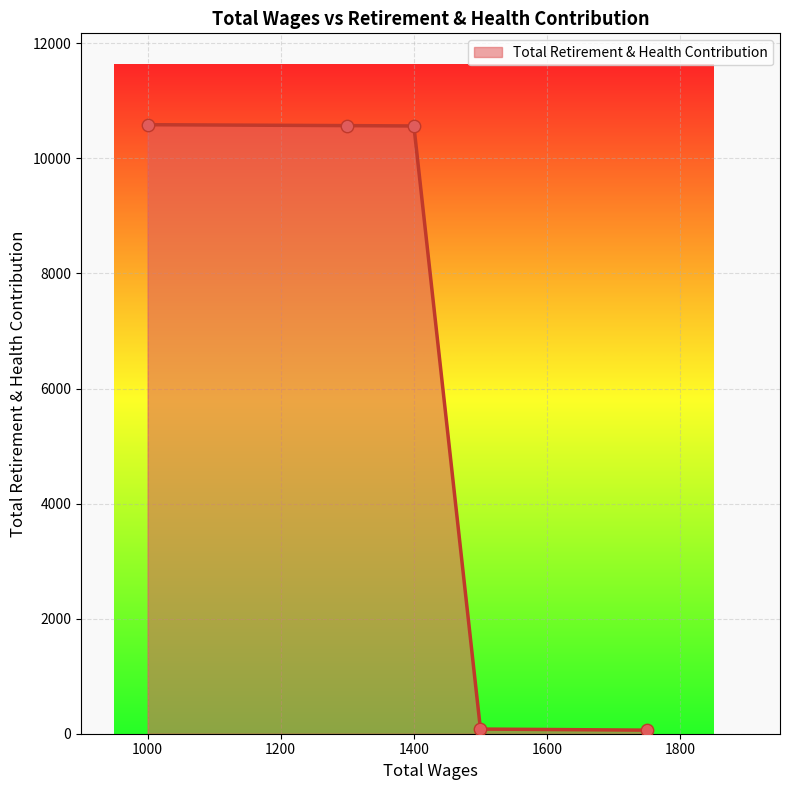

True or false: the data has more than 2 interior local peaks.

False